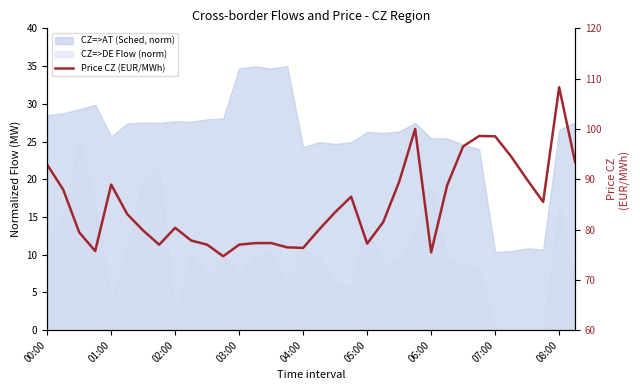

What is the greatest value displayed?

108.3